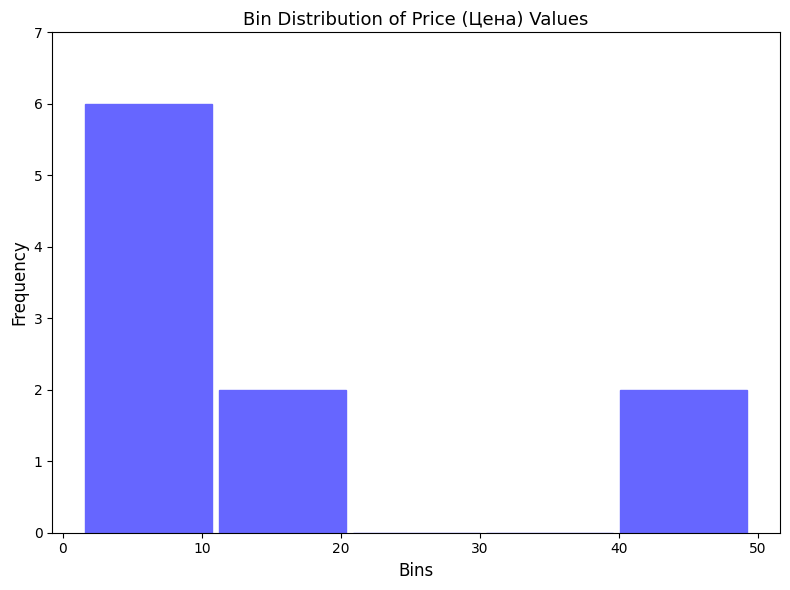

Reading left to right, transcribe this chart: for each bar, give the range it covers on the x-axis and its height. Neither the bar edges nor the heights are printed on the chart, so give them approximately, as read against the axes.

1 to 11: 6
11 to 21: 2
21 to 30: 0
30 to 40: 0
40 to 49: 2